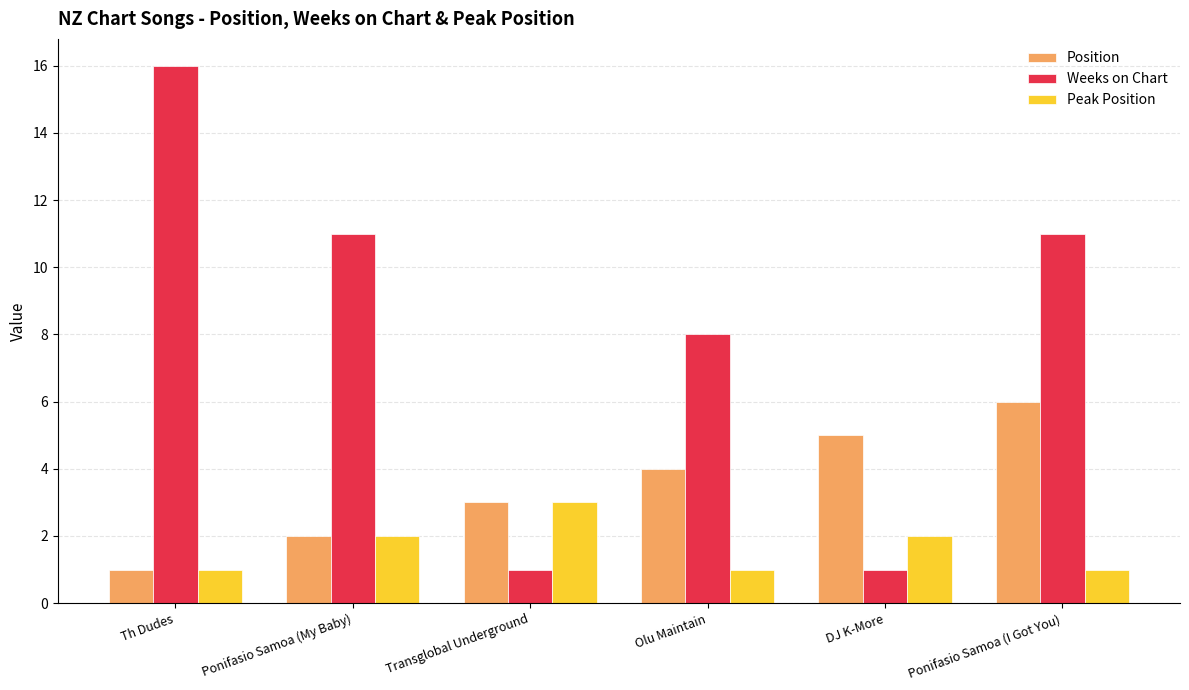

What is the average value of the Weeks on Chart series?

8